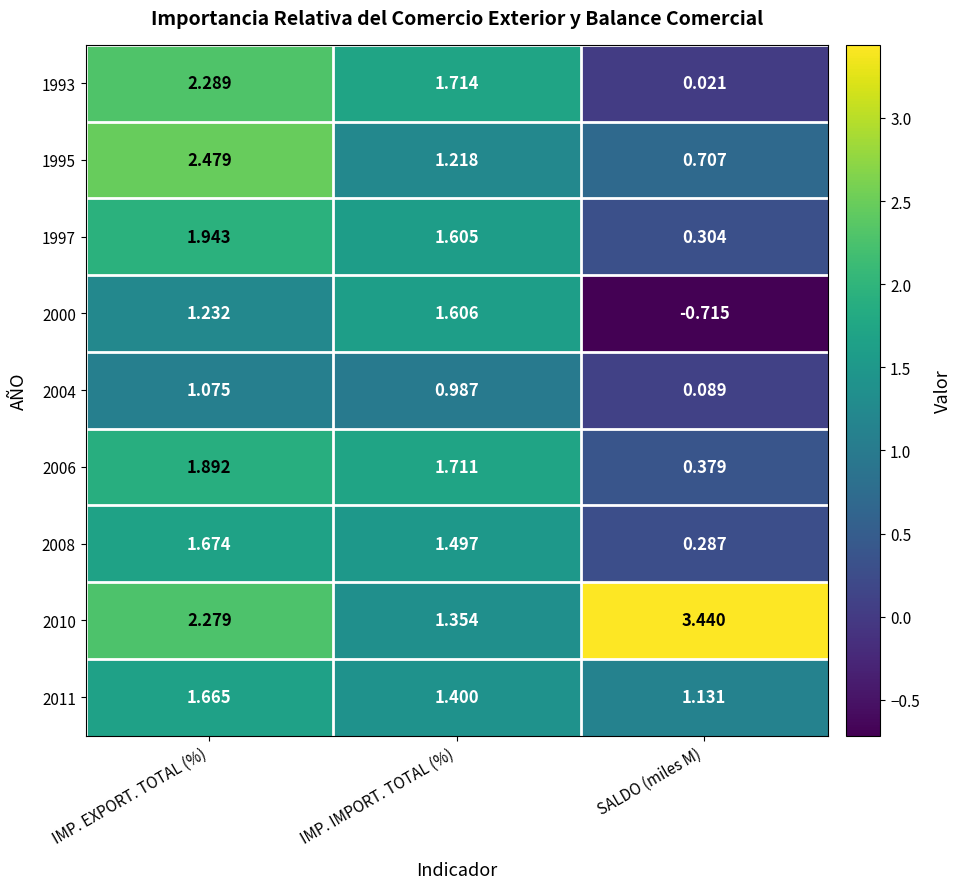

Rank the series at SALDO (miles M) from highest to lowest value.

2010, 2011, 1995, 2006, 1997, 2008, 2004, 1993, 2000